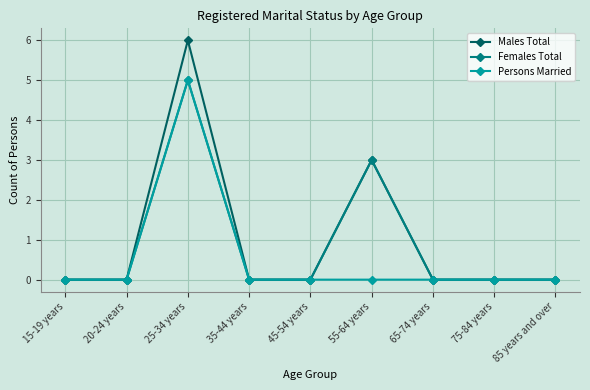

At which category is the sum across all series the highest?

25-34 years